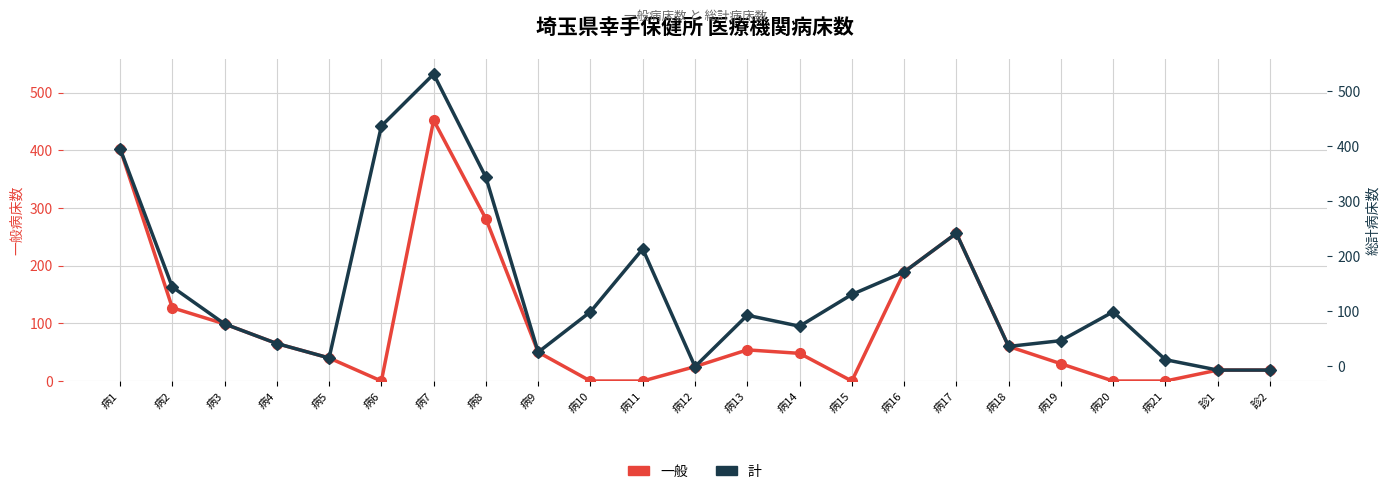

Rank the series at 病3 from highest to lowest value.

一般, 計